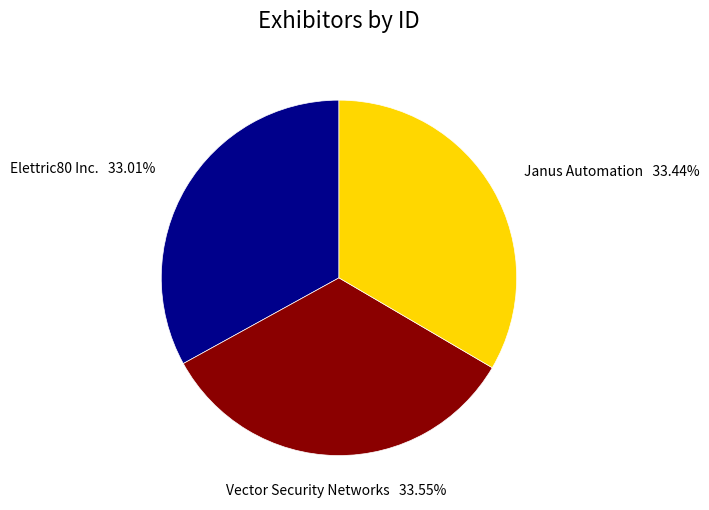

Does any single category account for the majority?

No